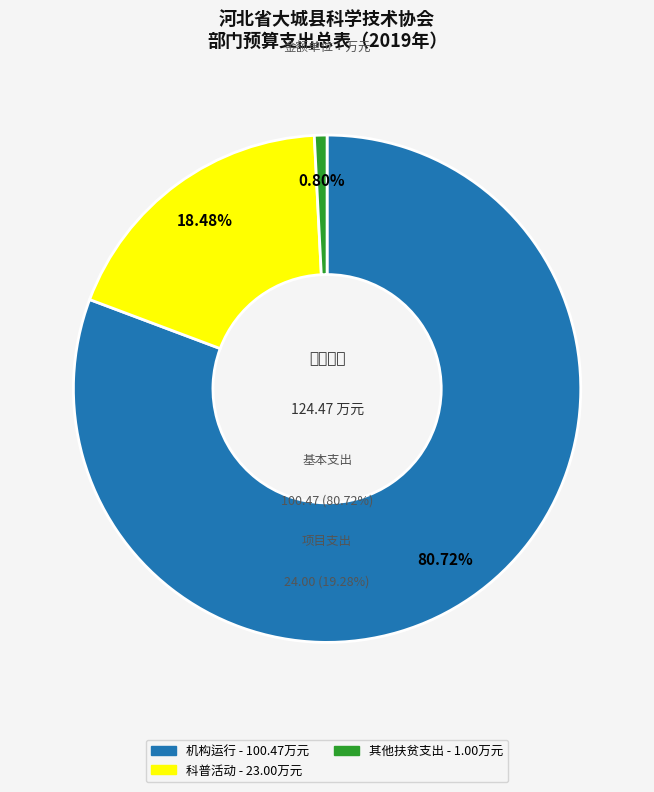

Which category has the smallest portion of the pie?

其他扶贫支出